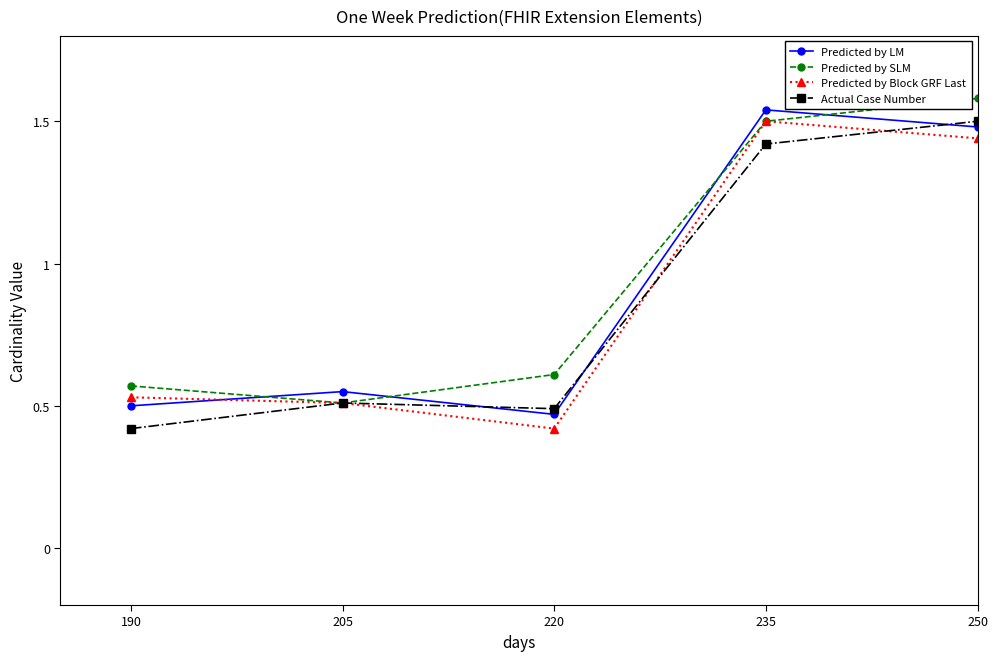

Which category has the highest value in the Actual Case Number series?

250